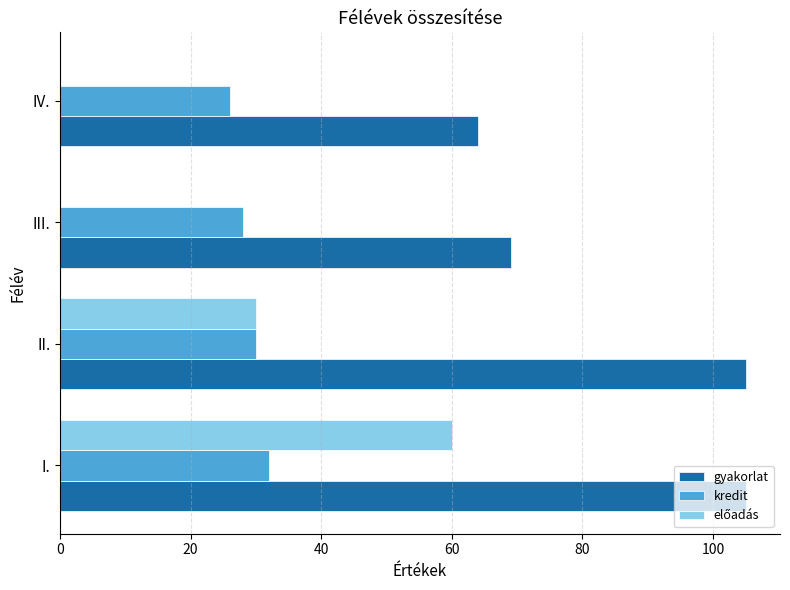

What is the sum of all gyakorlat values?

343